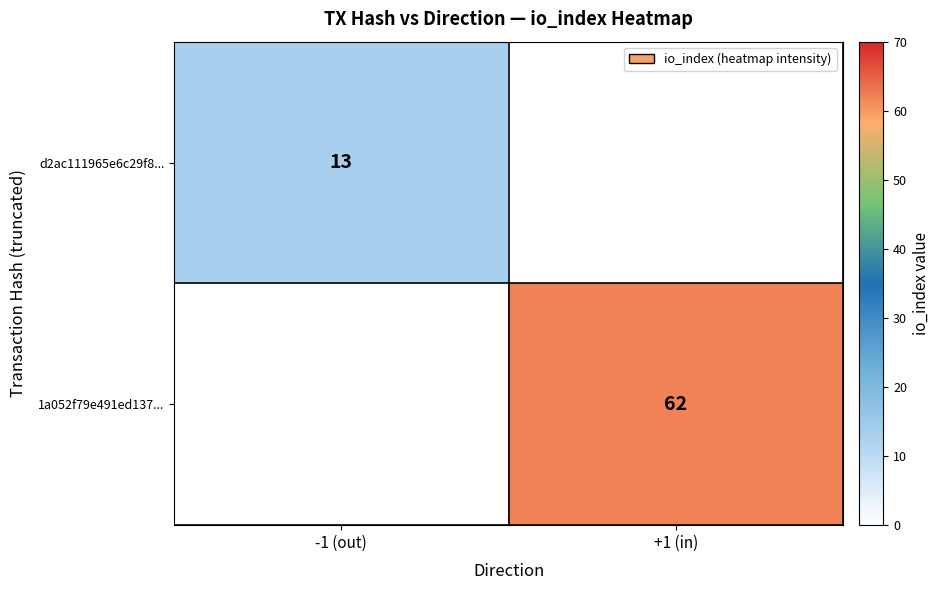

At which category does the chart reach its minimum across all series?

-1 (out)